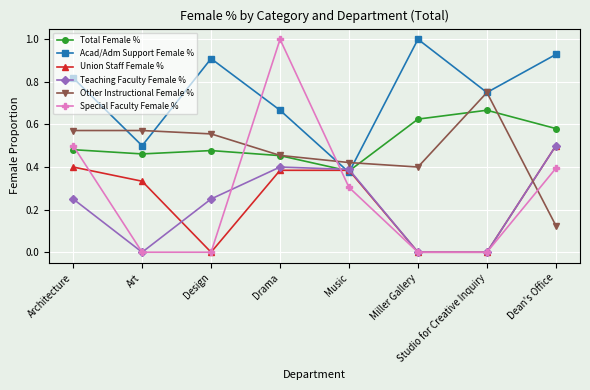

Which series has the largest total across all categories?

Acad/Adm Support Female %